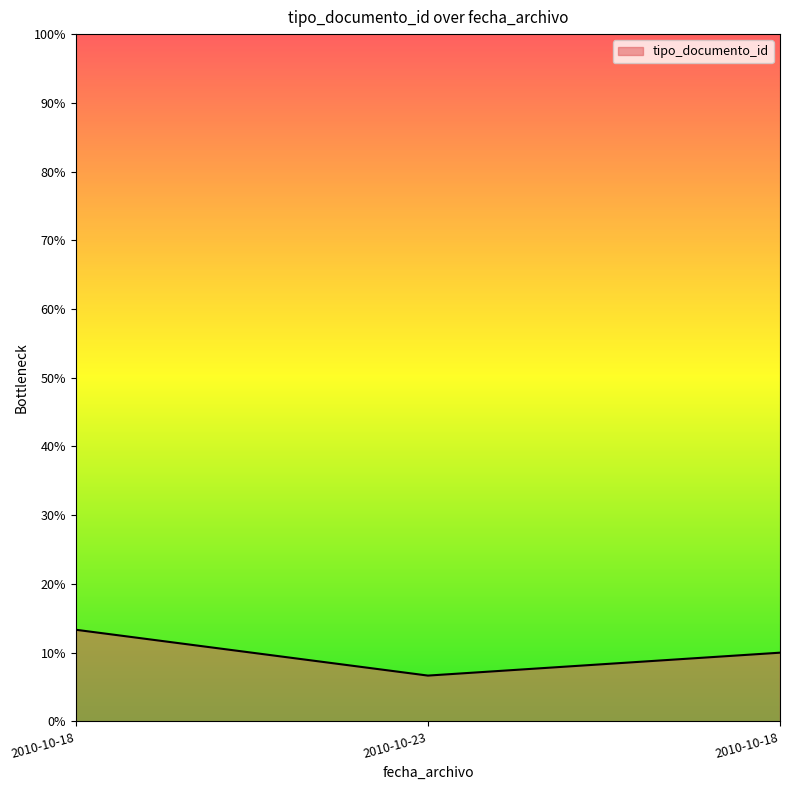

How many lines are shown in the chart?

1